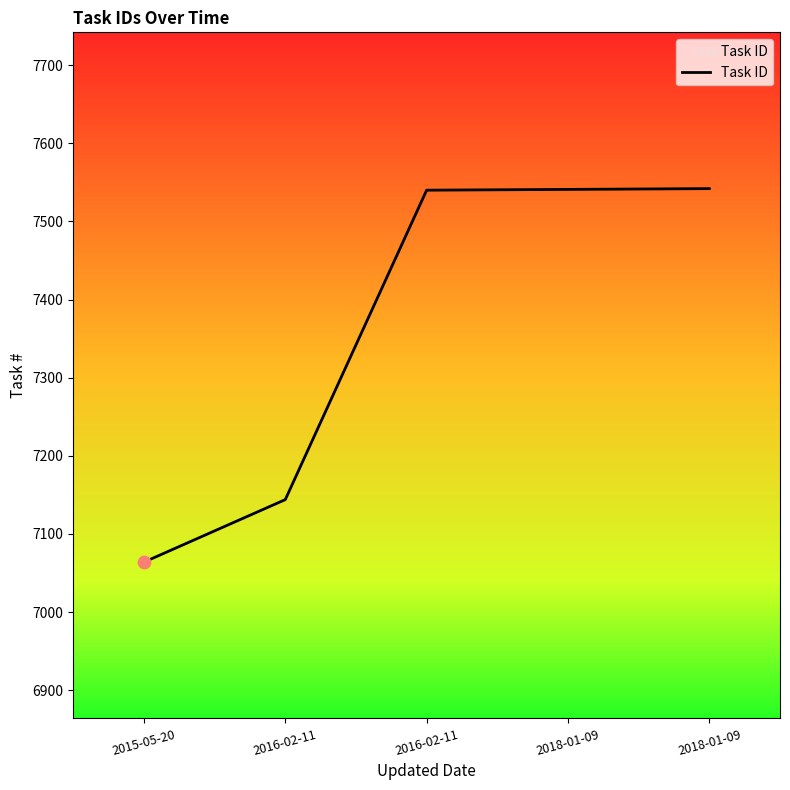

Which has a higher value, 2018-01-09 or 2016-02-11?

2018-01-09